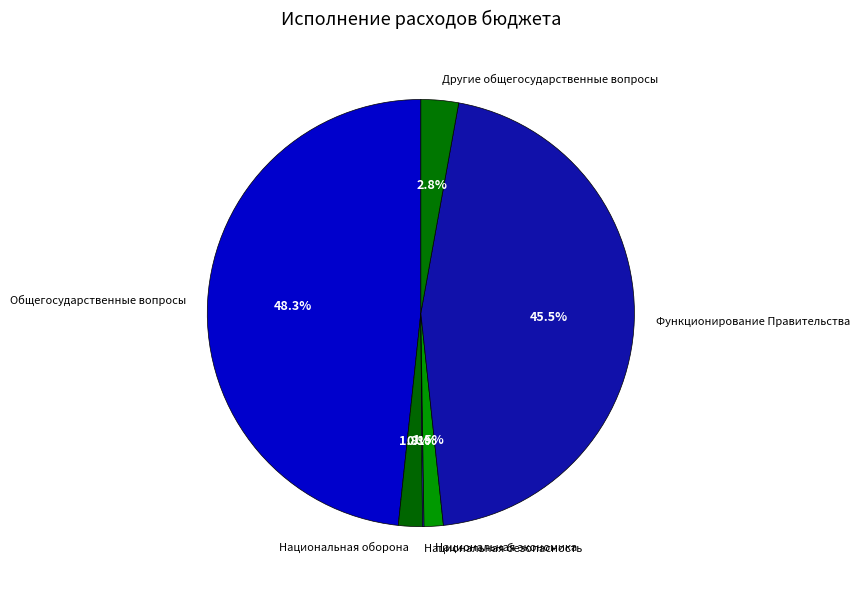

What is the largest slice in the pie chart?

Общегосударственные вопросы